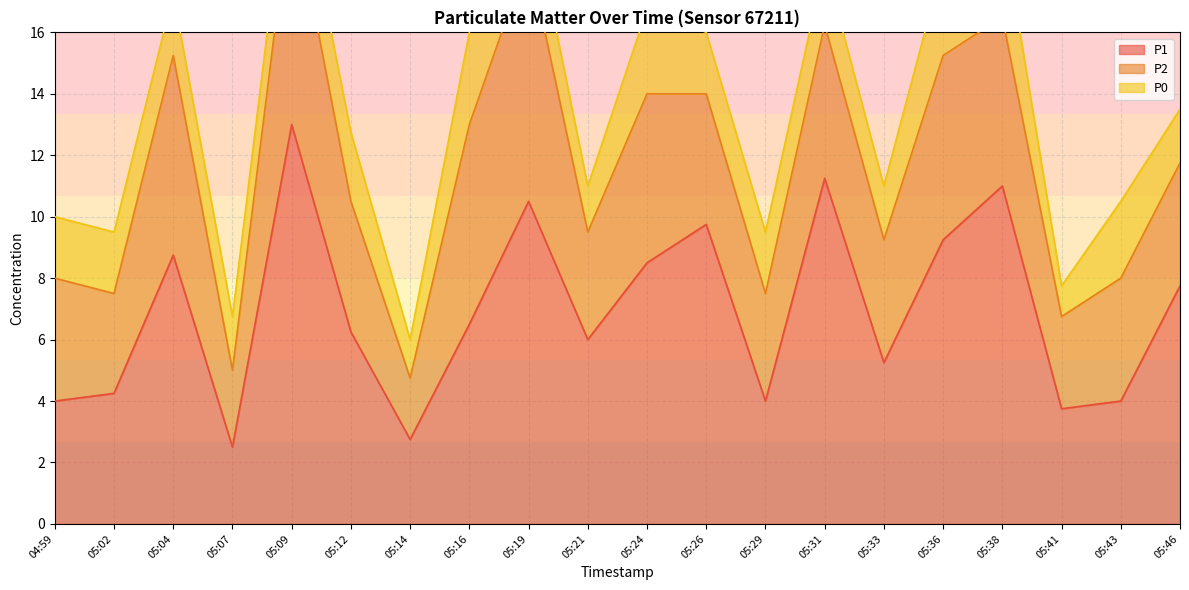

Where does the P1 series first go above 6?

05:04